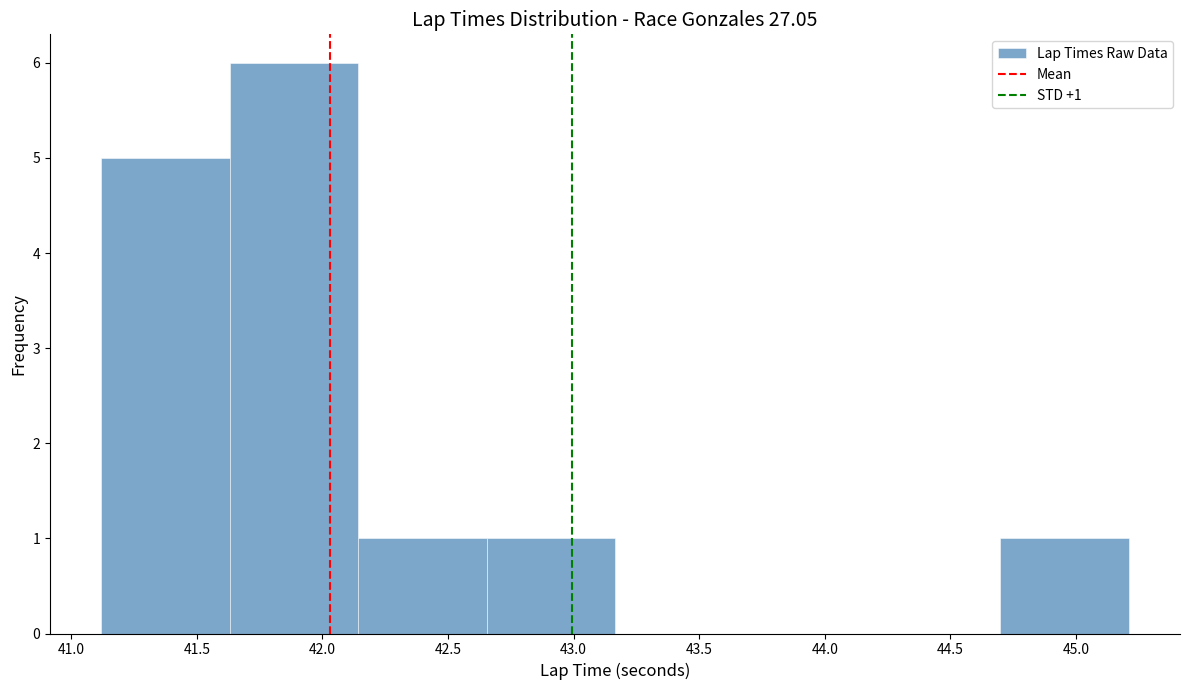

Which range on the x-axis has the tallest bar?

41.65 to 42.15